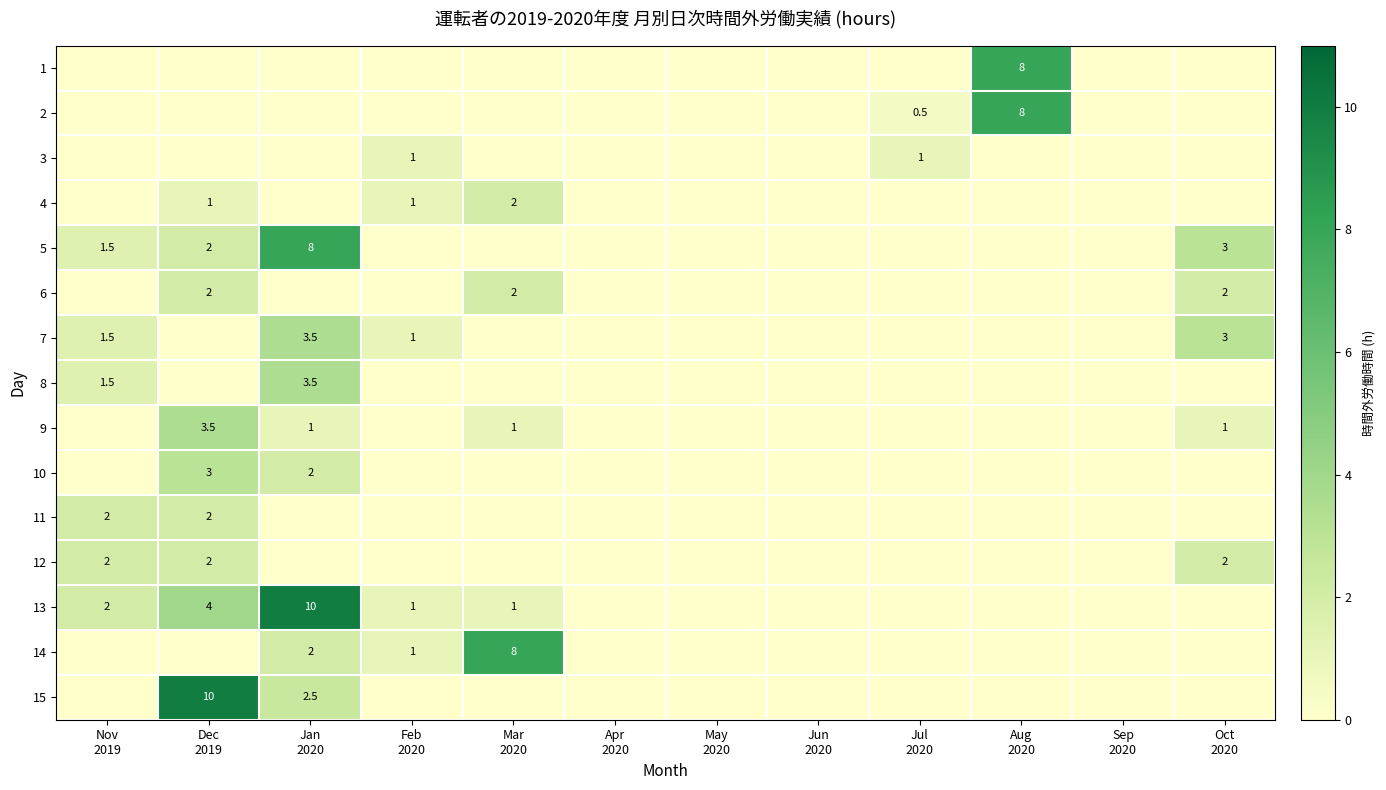

List the labels in order of 12 value, smallest first.

Jan 2020, Feb 2020, Mar 2020, Apr 2020, May 2020, Jun 2020, Jul 2020, Aug 2020, Sep 2020, Nov 2019, Dec 2019, Oct 2020